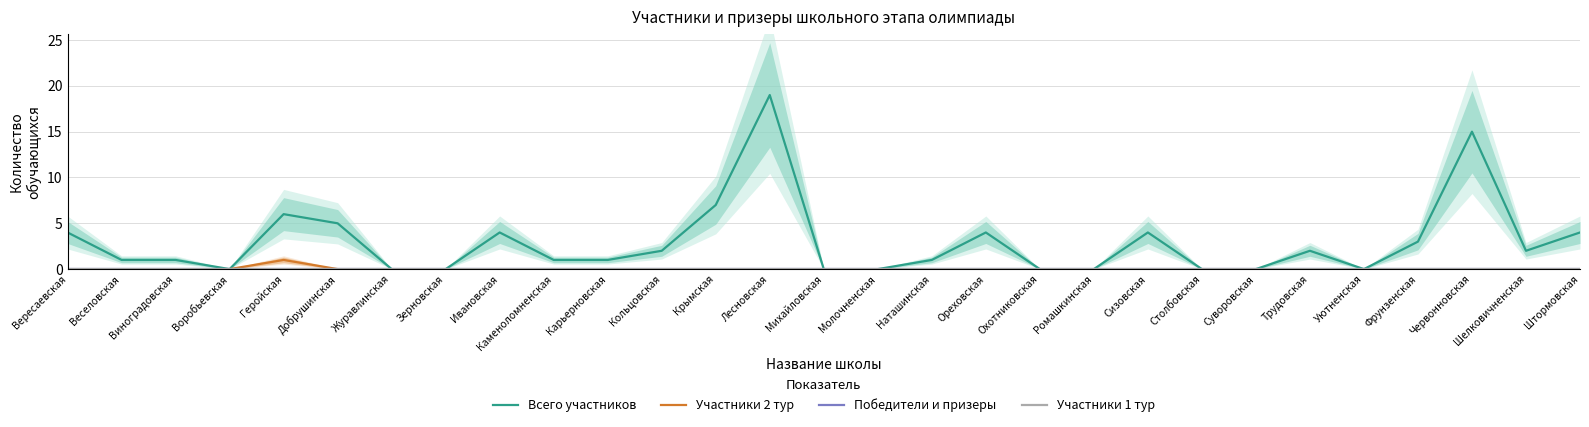

Which category has the lowest value in the Участники 2 тур series?

Вересаевская